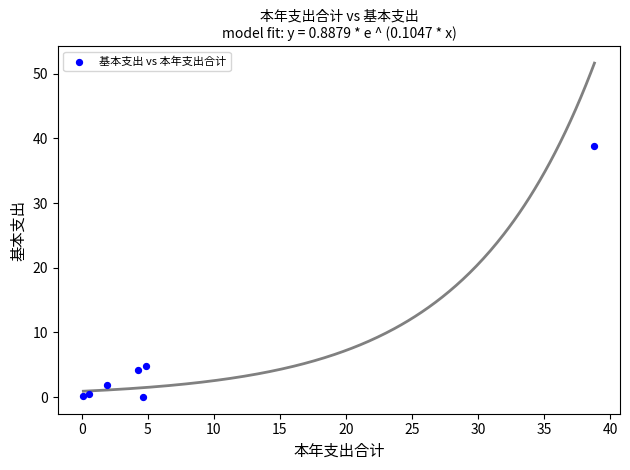

What Y value in the scatter plot is closest to 19?

4.9